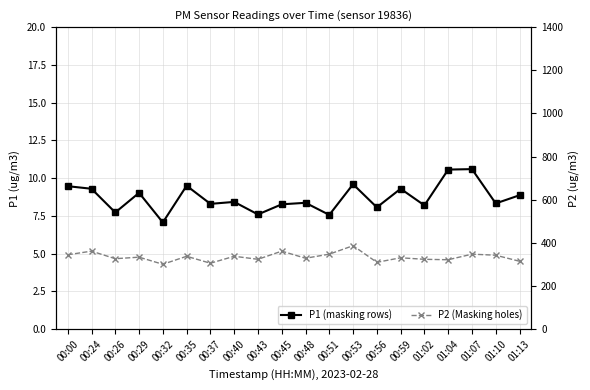

What position from the left is 00:24?

2